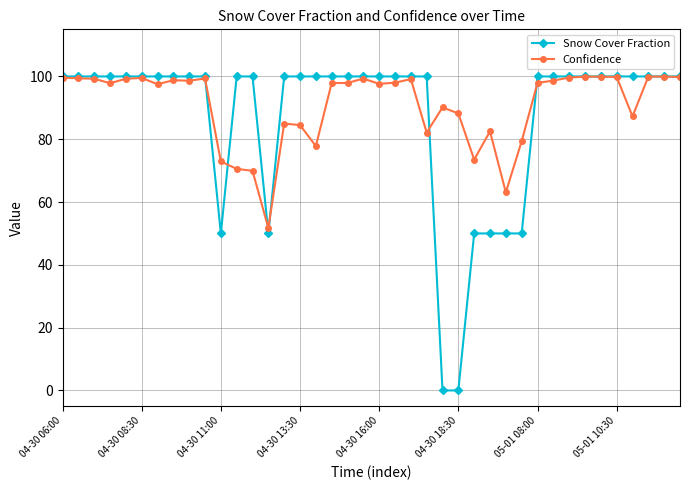

What is the value of the Confidence point at the 1st from the left?

99.6